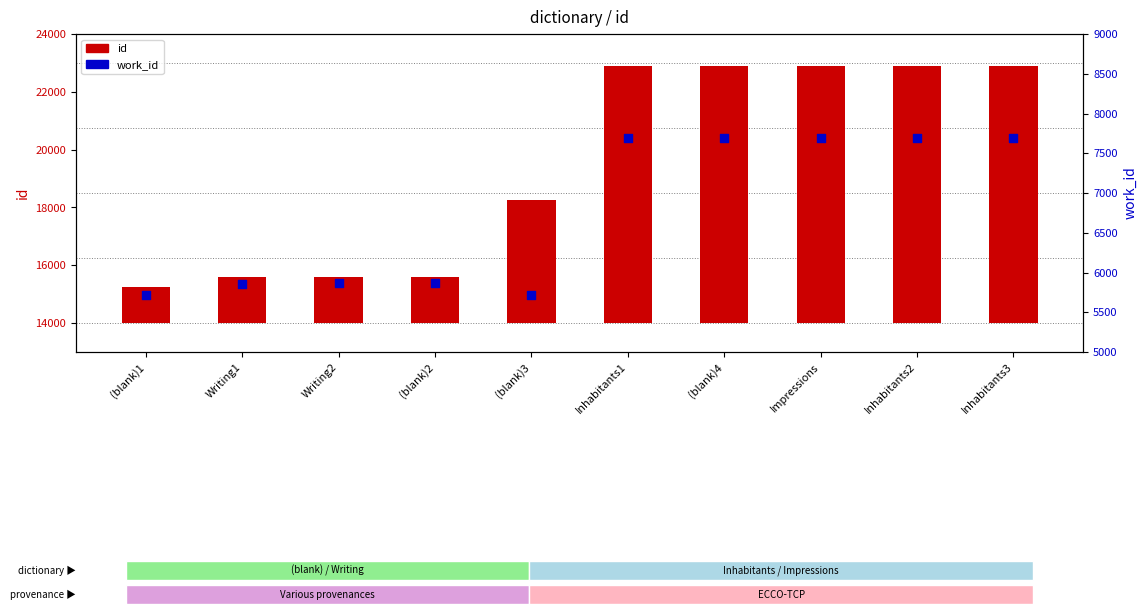

What are all the series names shown in the legend?

id, work_id